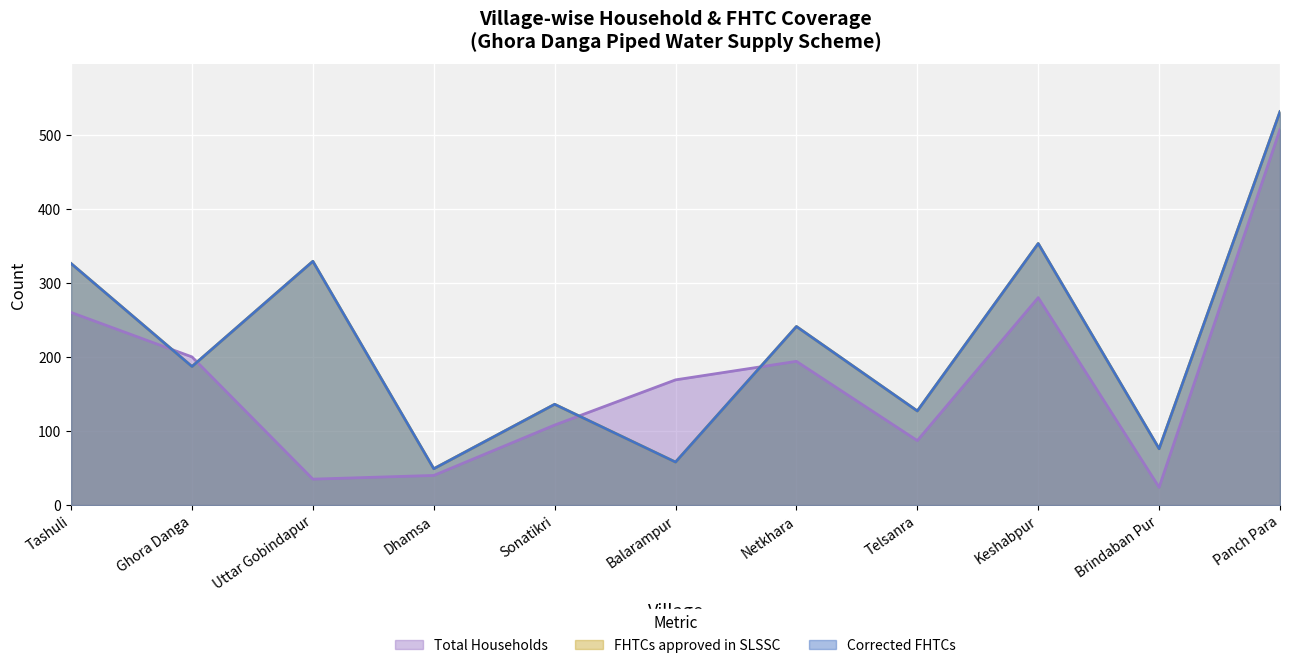

How many data points in FHTCs approved in SLSSC are less than 187?

5